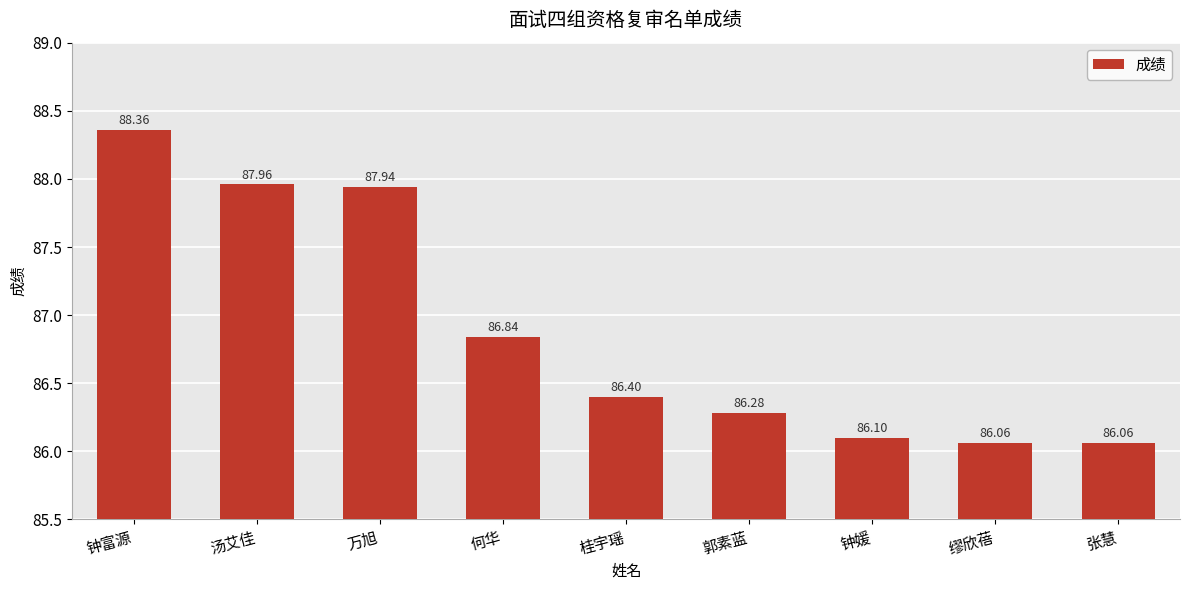

Where is the data nearest to the value 87?

何华